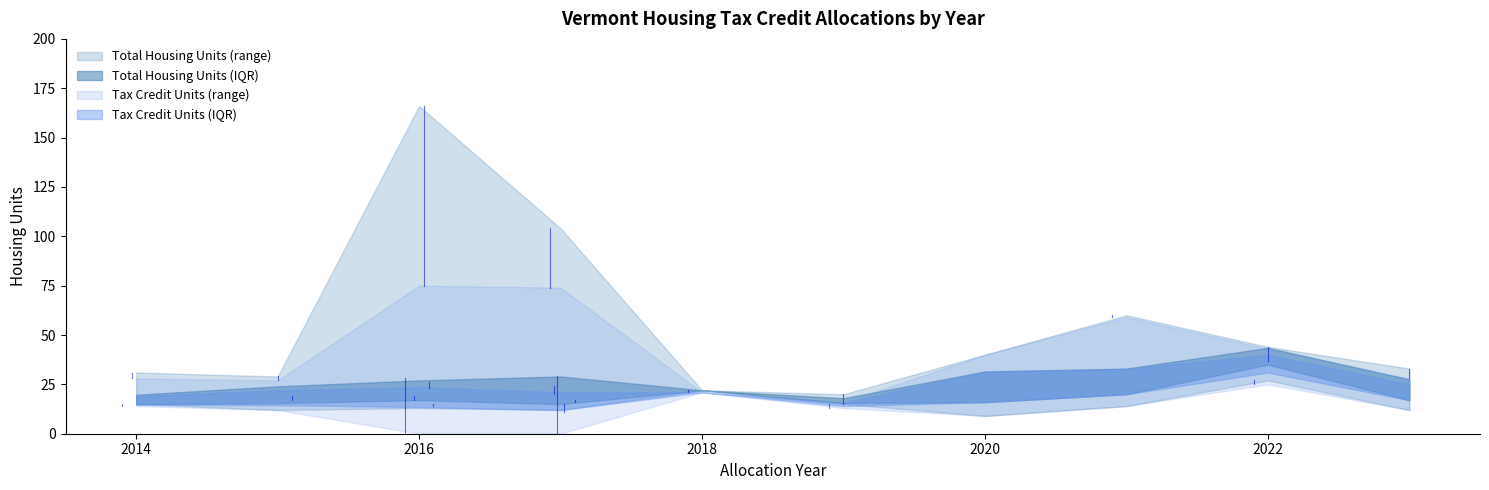

How many data points in Tax Credit units are less than 20?

20